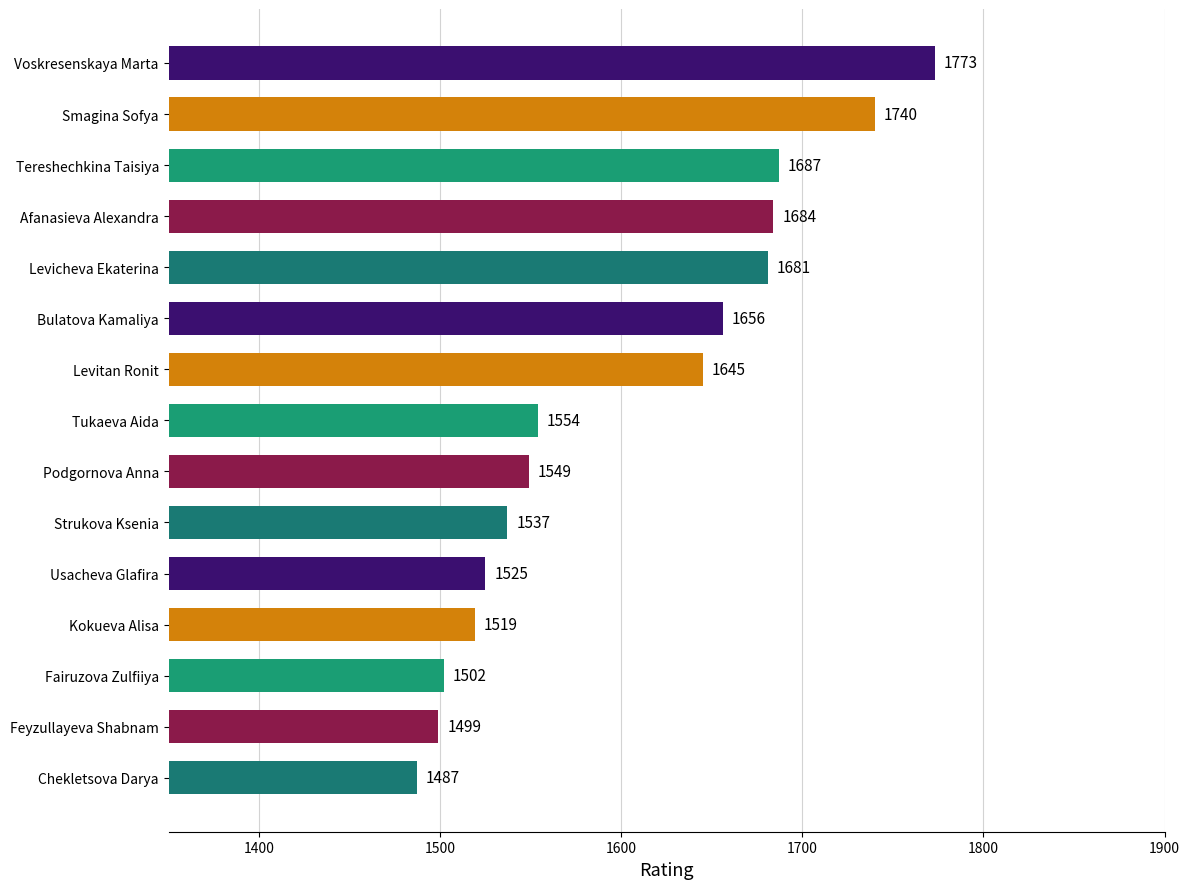

What is the sum of all values?

24038